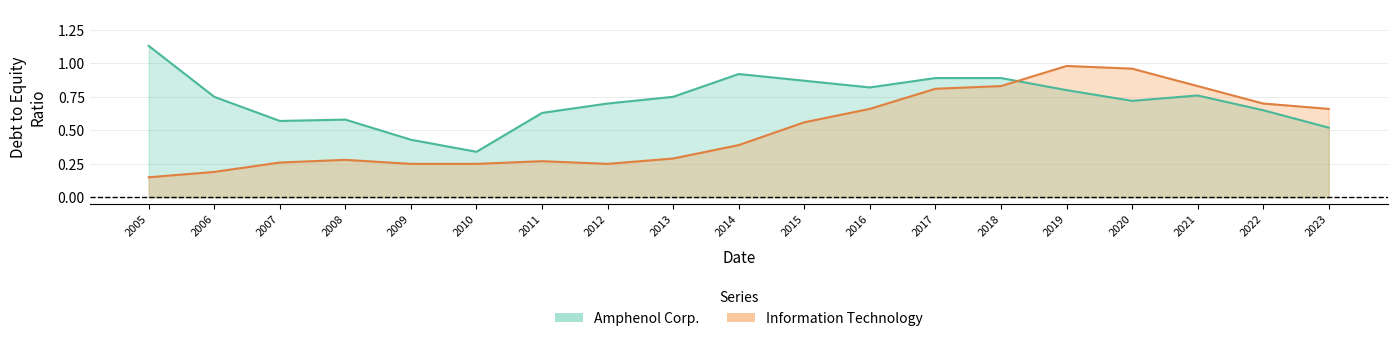

How many interior local peaks does the Information Technology series have?

3